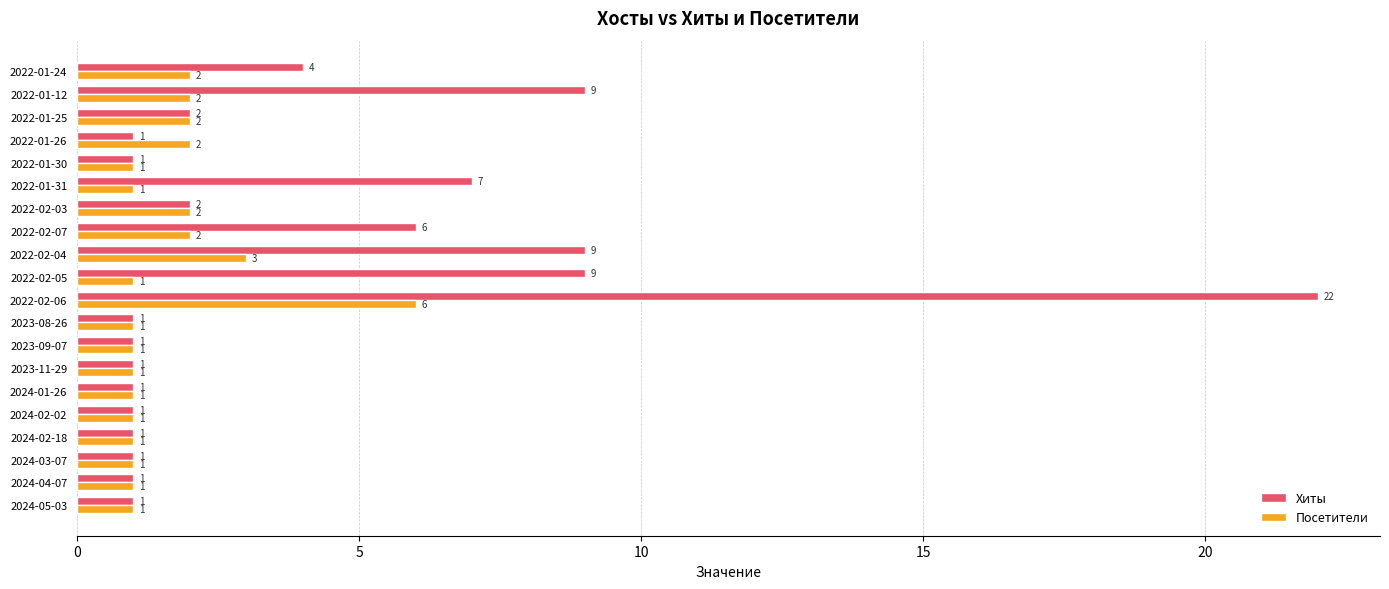

At which category does the chart reach its peak across all series?

2022-02-06